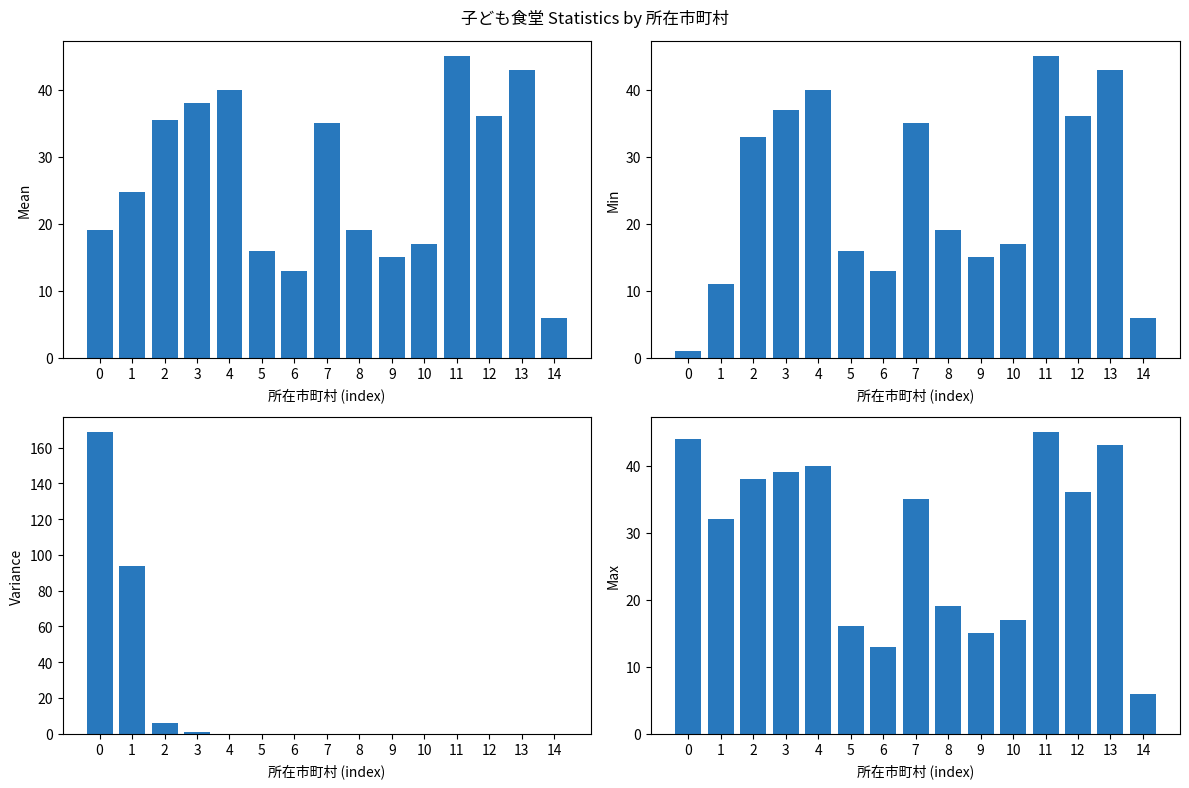

What is the total value across all series at 10?

51.0